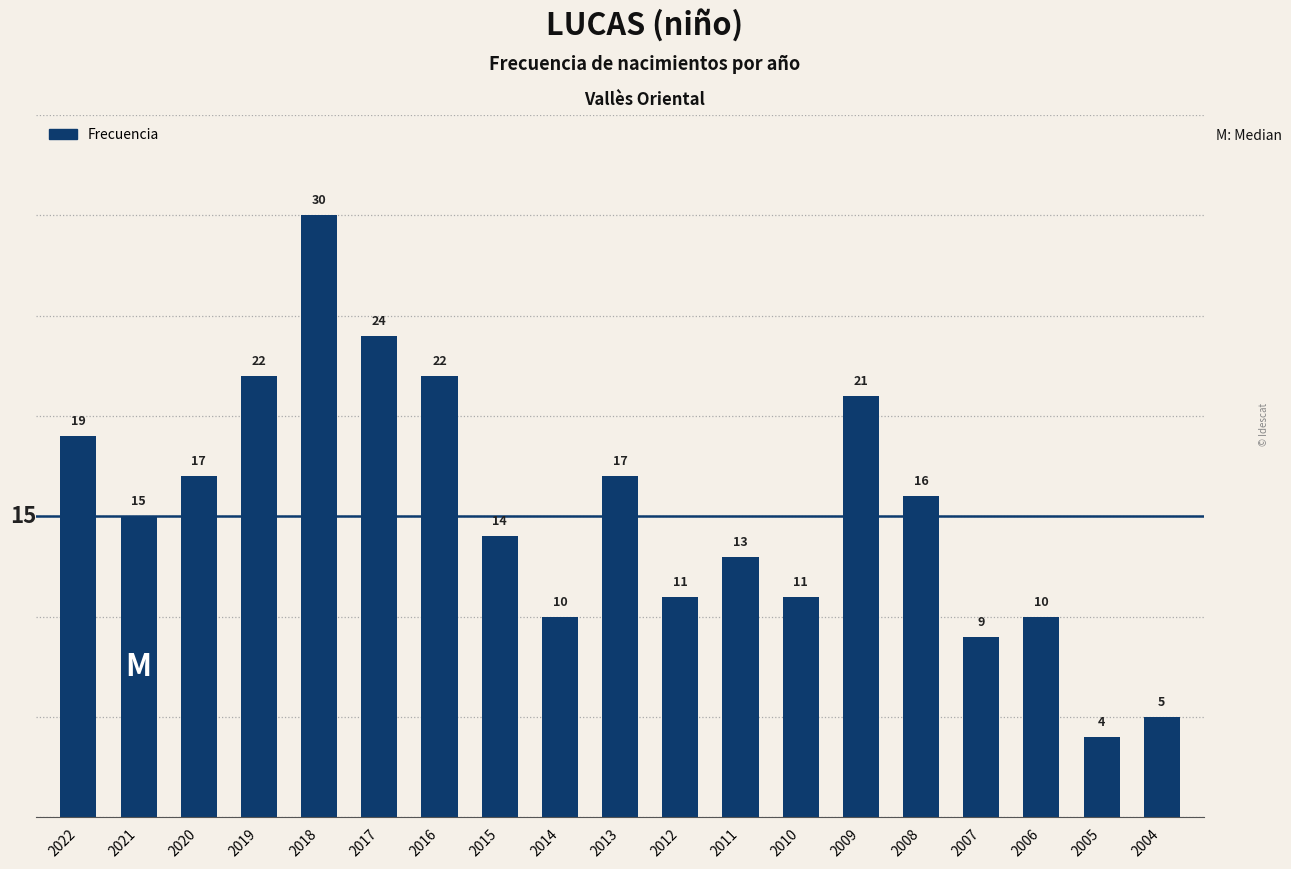

Reading left to right, list all the values displayed in this chart.

2022=19	2021=15	2020=17	2019=22	2018=30	2017=24	2016=22	2015=14	2014=10	2013=17	2012=11	2011=13	2010=11	2009=21	2008=16	2007=9	2006=10	2005=4	2004=5